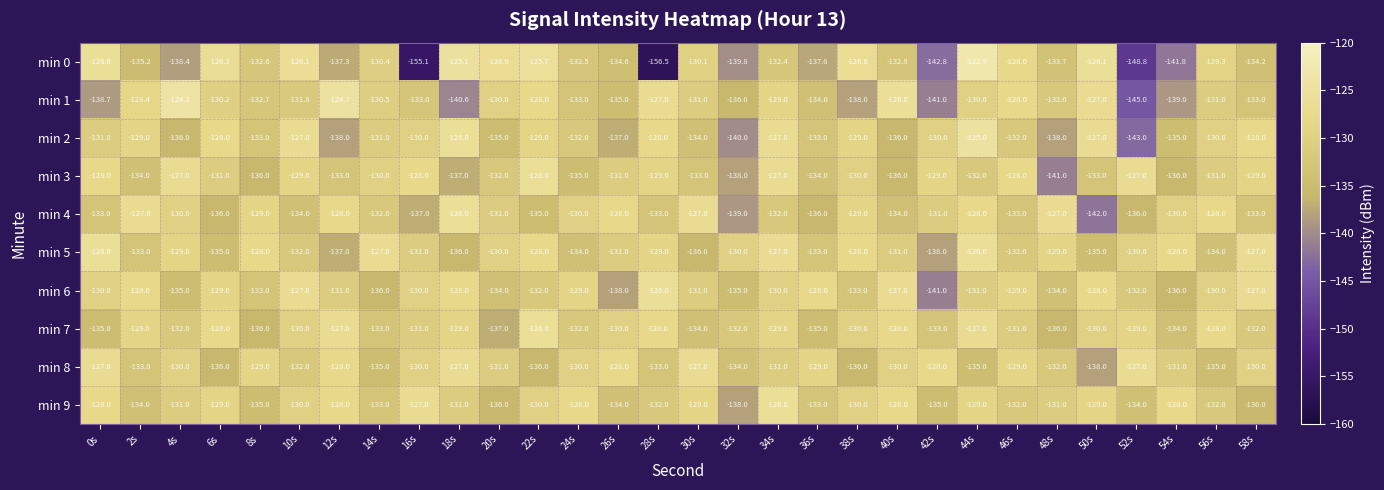

Which series has the largest total across all categories?

min 5